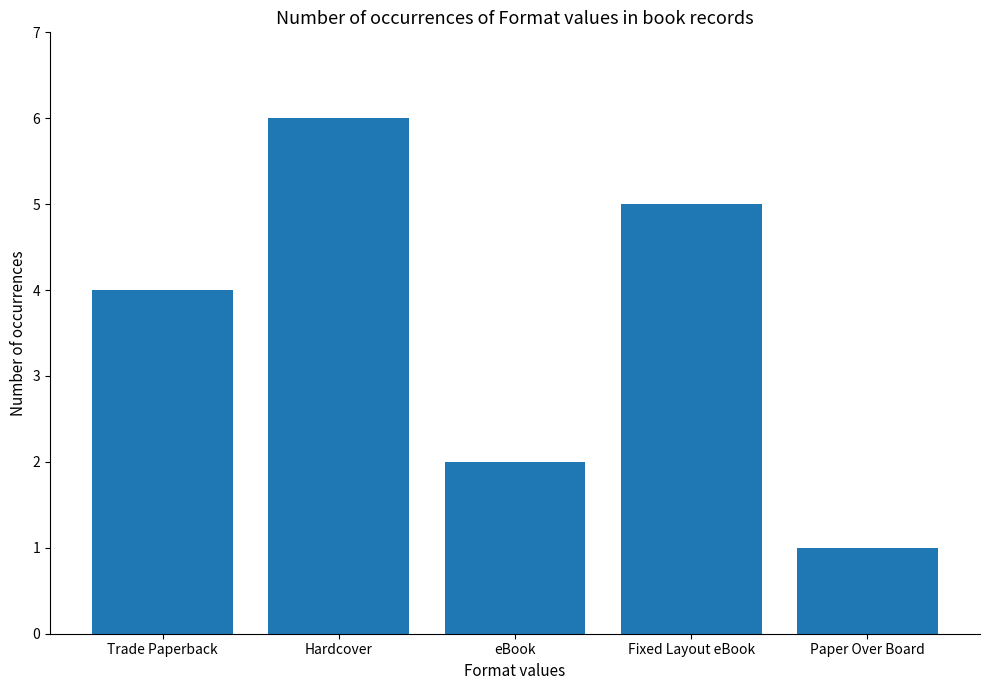

Reading left to right, what are all the values shown in this chart?

4	6	2	5	1